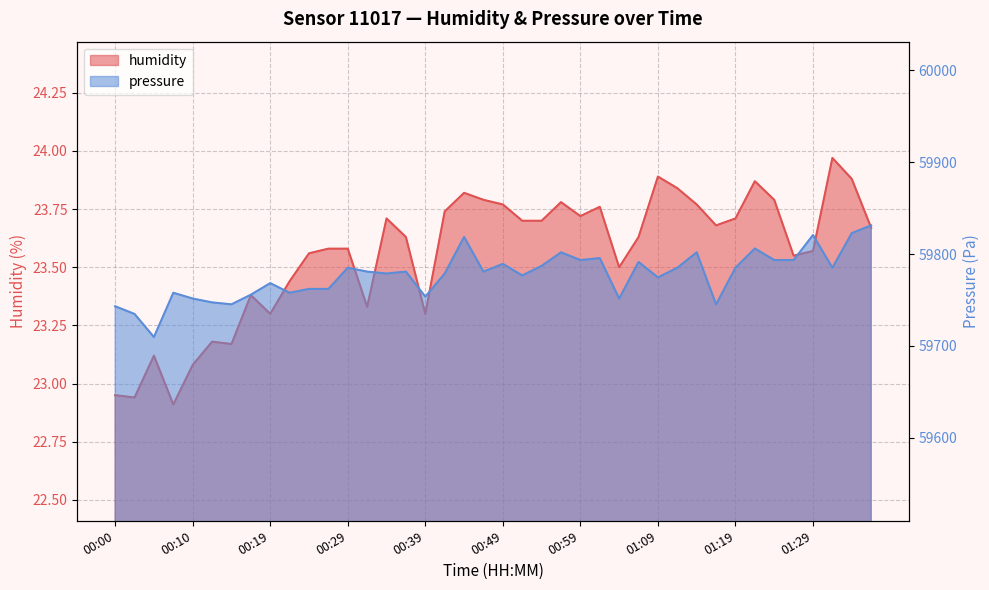

What is the difference between the maximum and minimum values in the pressure series?

121.6